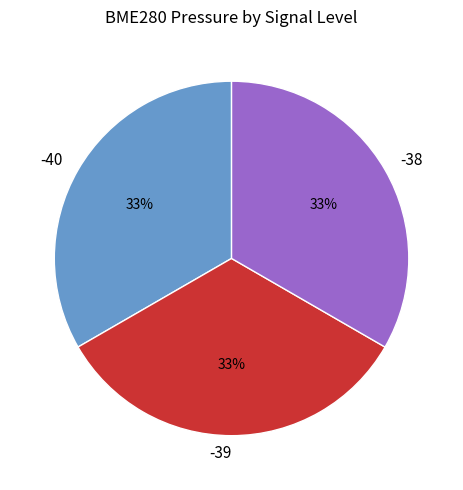

What is the ratio of the value at -38 to the value at -40?

1.0